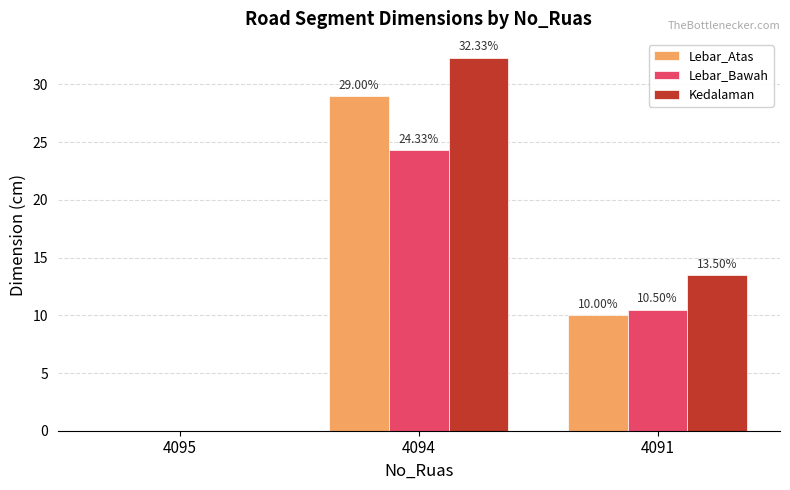

What is the sum of all Kedalaman values?

45.8